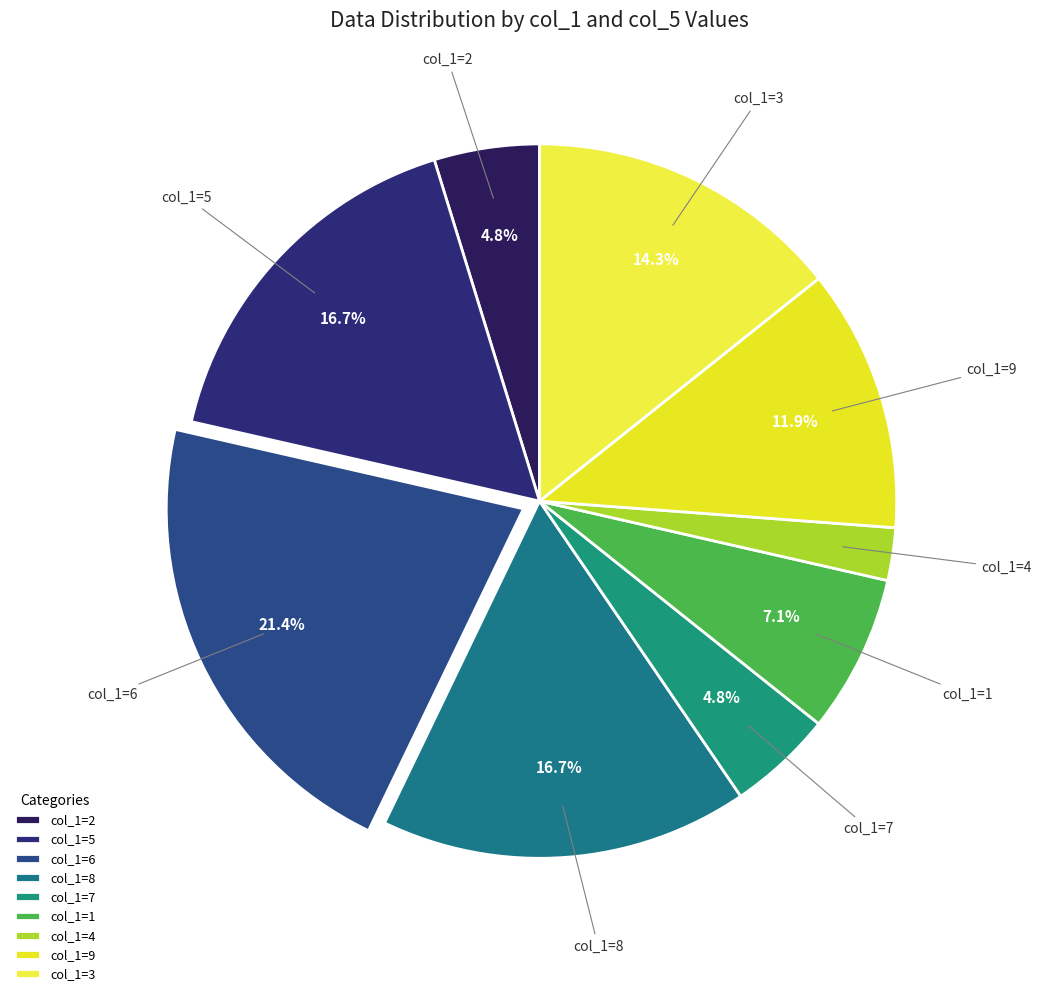

To the nearest percent, what is the average slice percentage?

11%